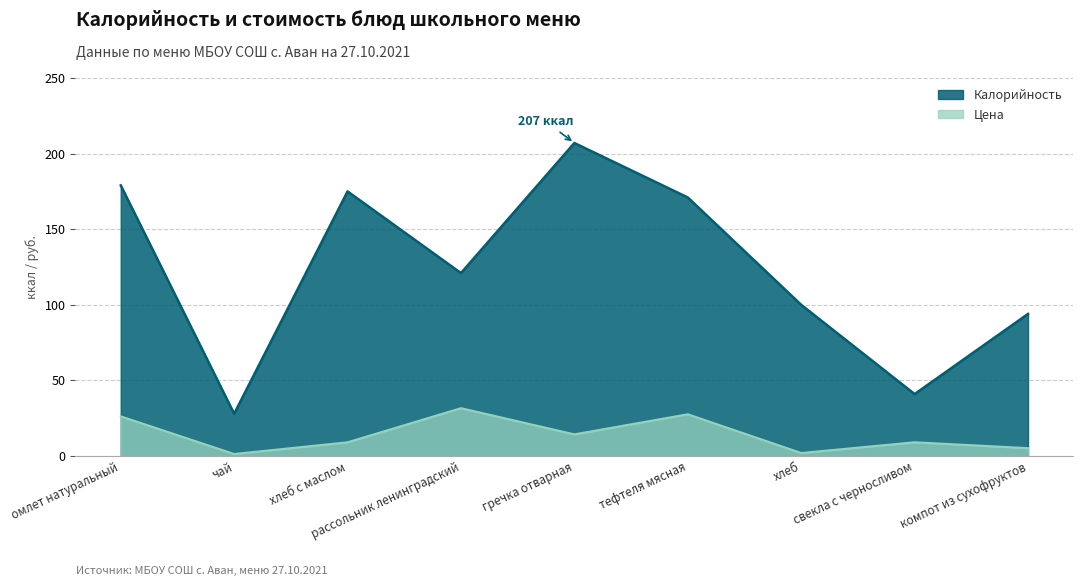

Which series has the widest spread of values?

Калорийность